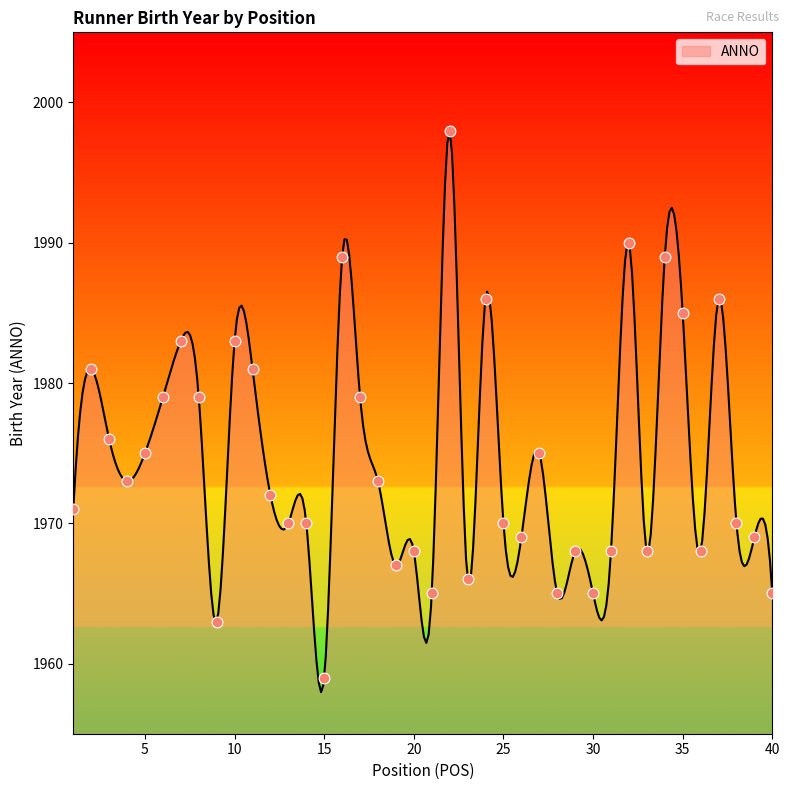

Approximately how many times larger is the value at 6 compared to 10?

1.0